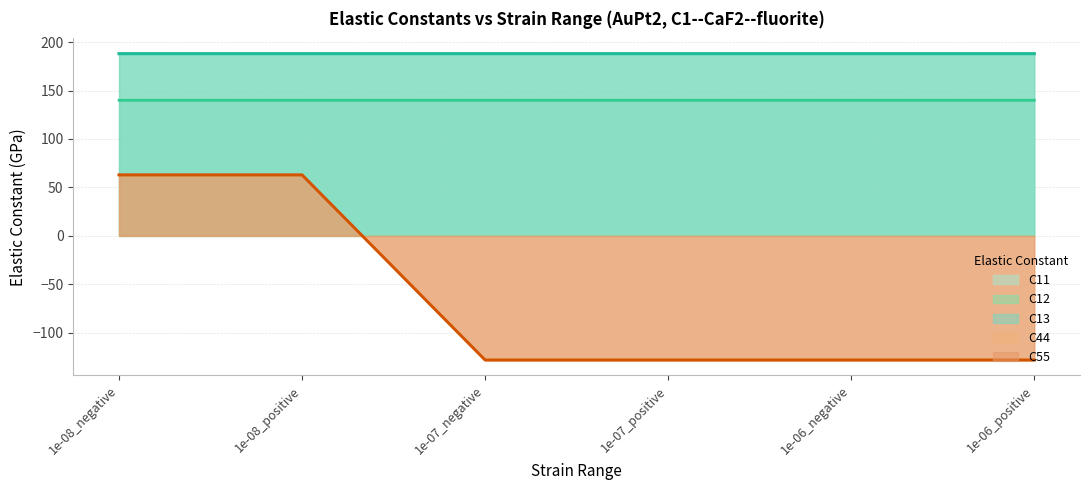

True or false: C11 and C55 cross at least once.

False